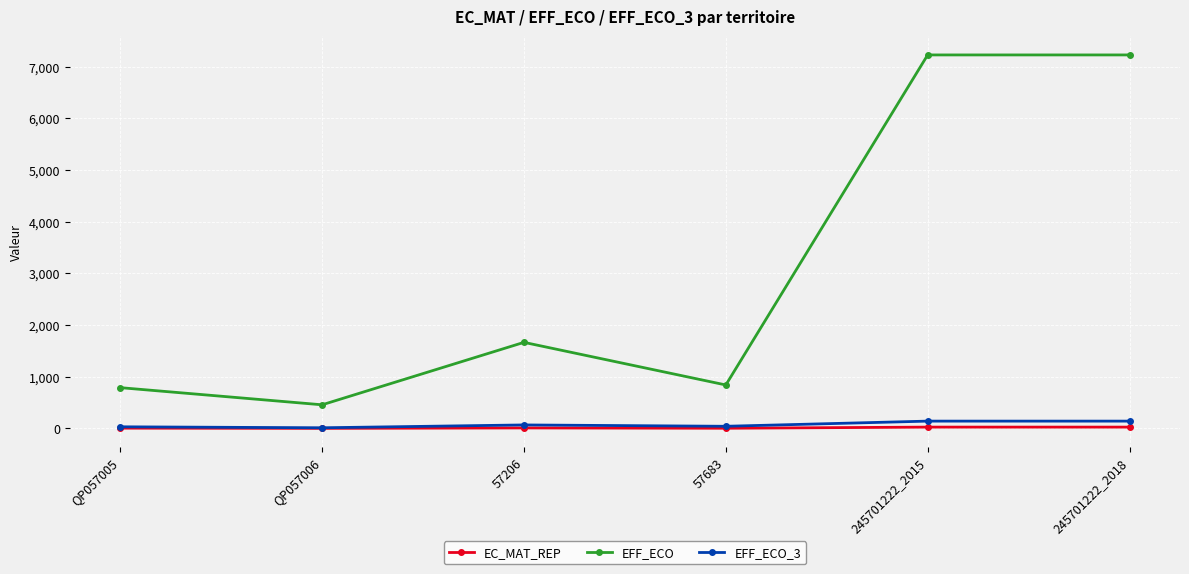

What is the lowest value of the EFF_ECO series?

456